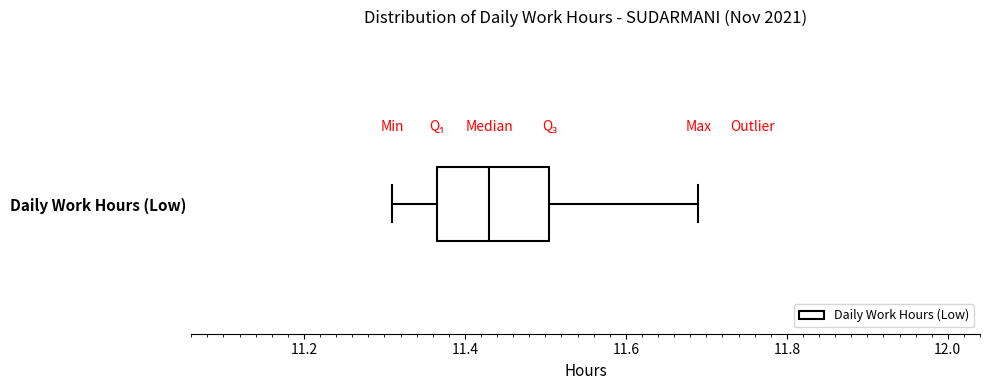

Where is the right edge of the box for Daily Work Hours (Low) on the x-axis? The values are not printed on the chart, so give them approximately, as read against the axis.

11.50